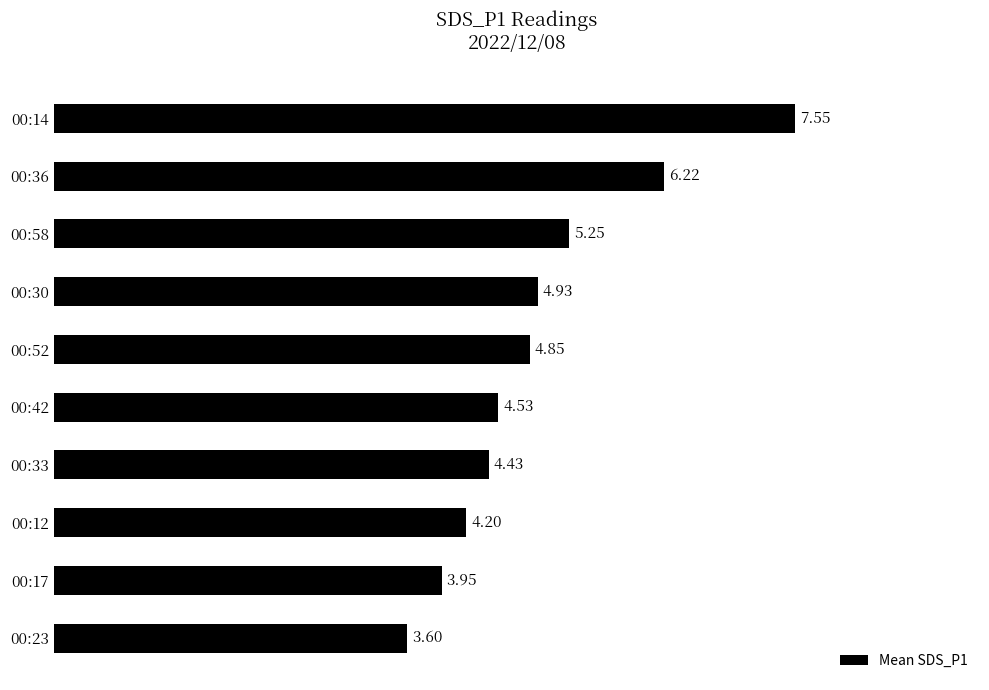

What is the change in value from 00:36 to 00:58?

-1.0